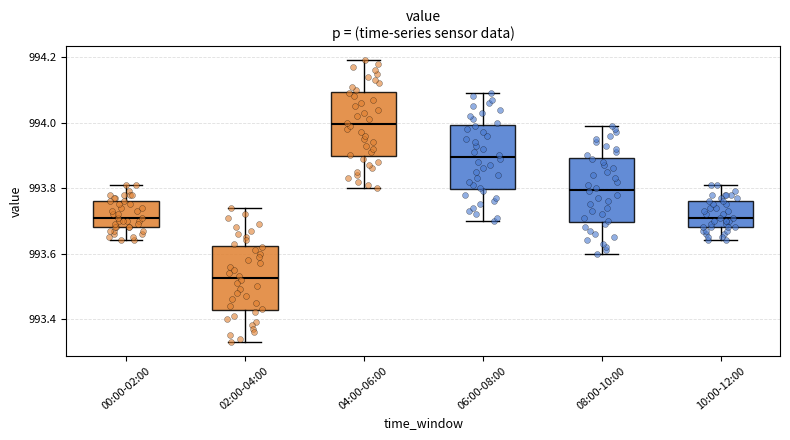

Where does the upper whisker of the box for 02:00-04:00 end on the y-axis? The values are not printed on the chart, so give them approximately, as read against the axis.

993.74